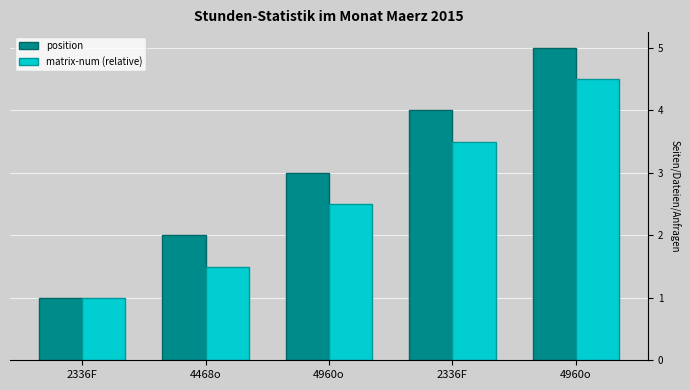

Count the position values in the range 2 to 4.

3